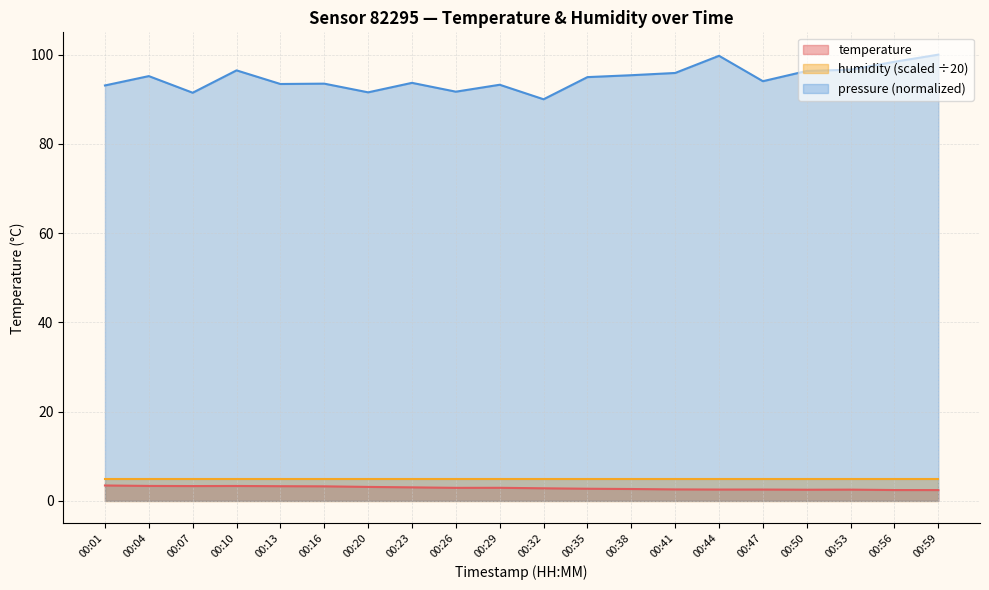

What is the difference between the maximum and minimum values in the pressure (normalized) series?

10.0